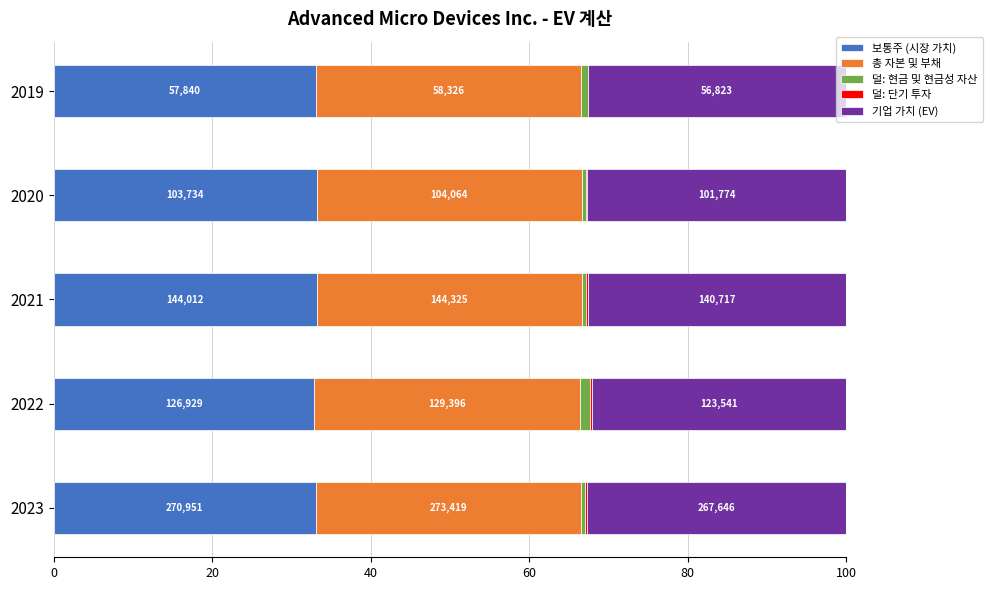

What is the value of the 덜: 현금 및 현금성 자산 bar at the 1st from the left?

0.5